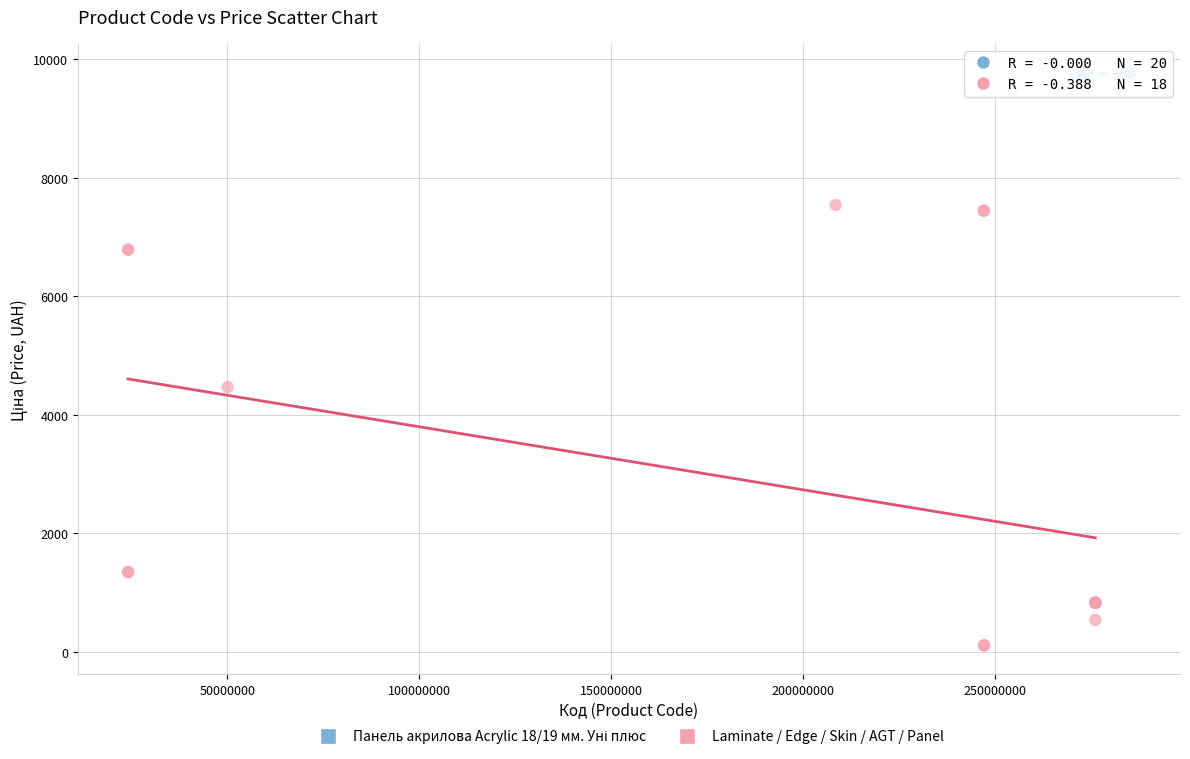

Which series contains the lowest Y value?

Laminate / Edge / Skin / AGT / Panel